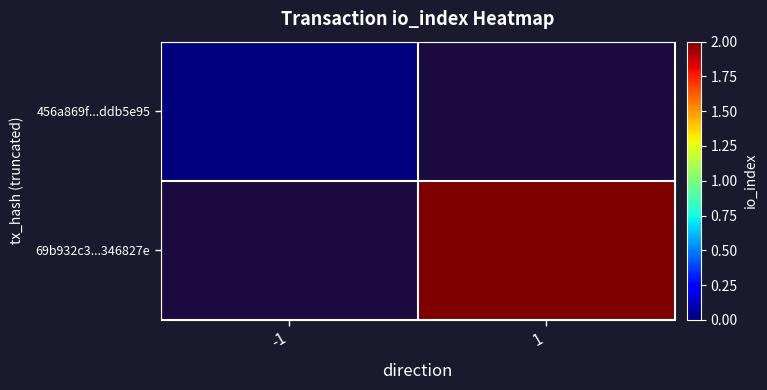

List the series in order of their peak value, lowest first.

456a869f...ddb5e95, 69b932c3...346827e